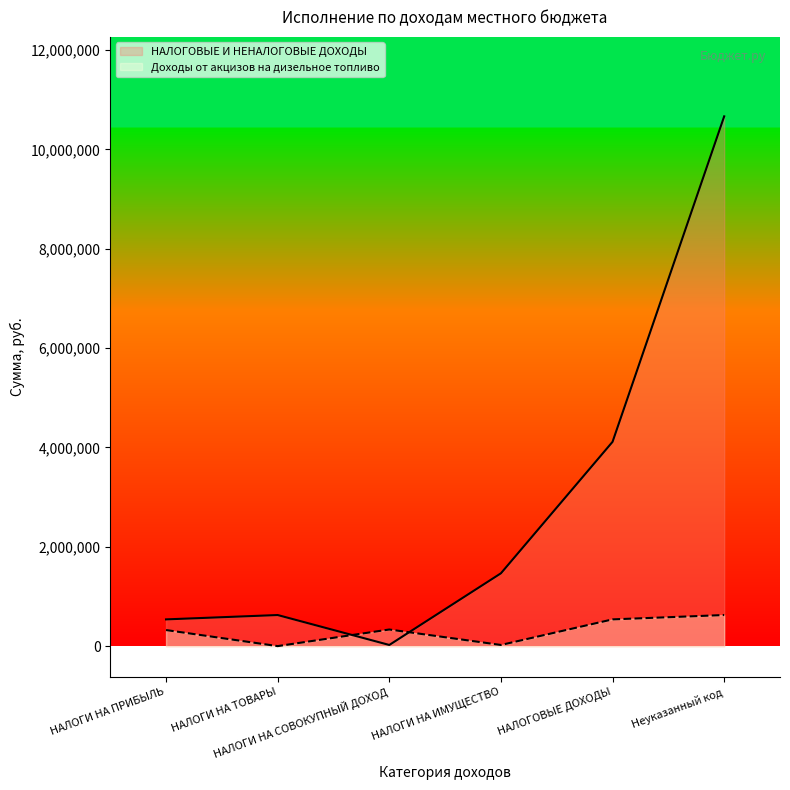

At which label does Доходы от акцизов на дизельное топливо reach its peak?

Неуказанный код